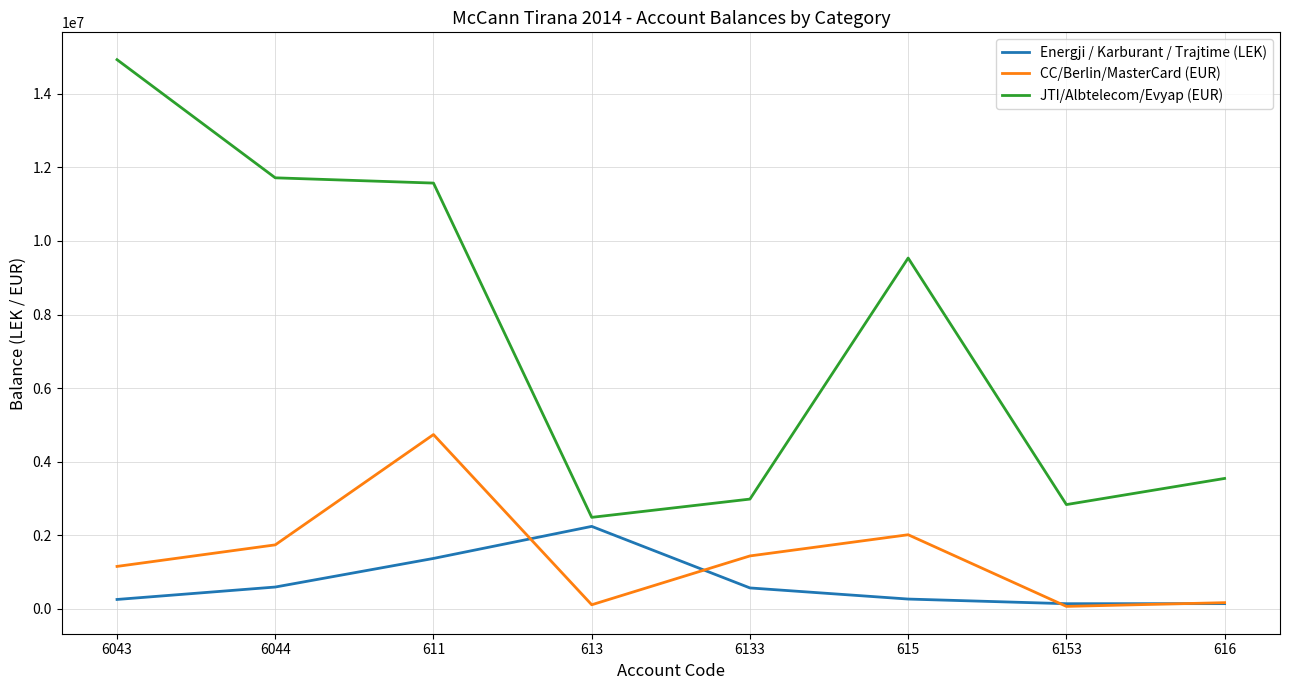

Does the chart have visible grid lines?

Yes